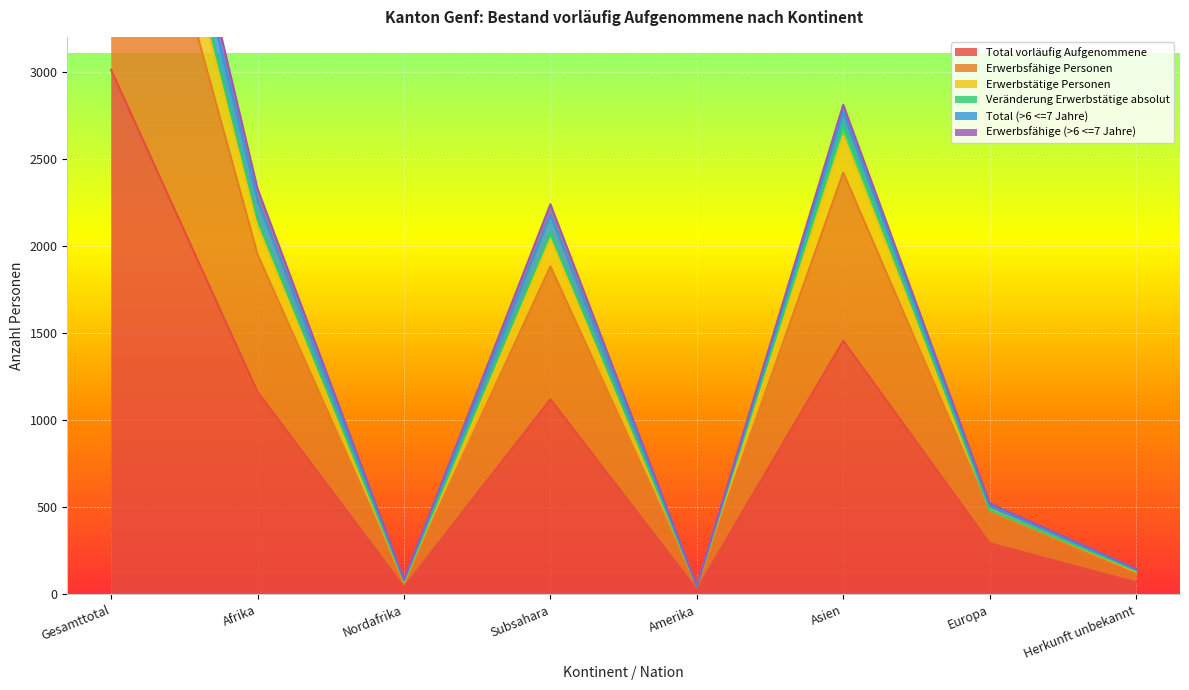

What is the difference between the Total vorläufig Aufgenommene values at Subsahara and Europa?

826